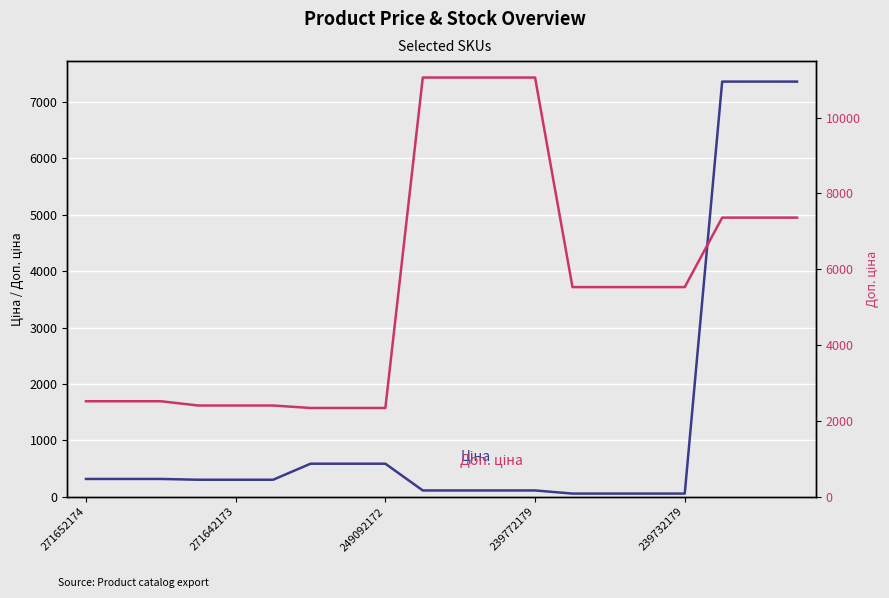

How many distinct data groups are displayed?

2